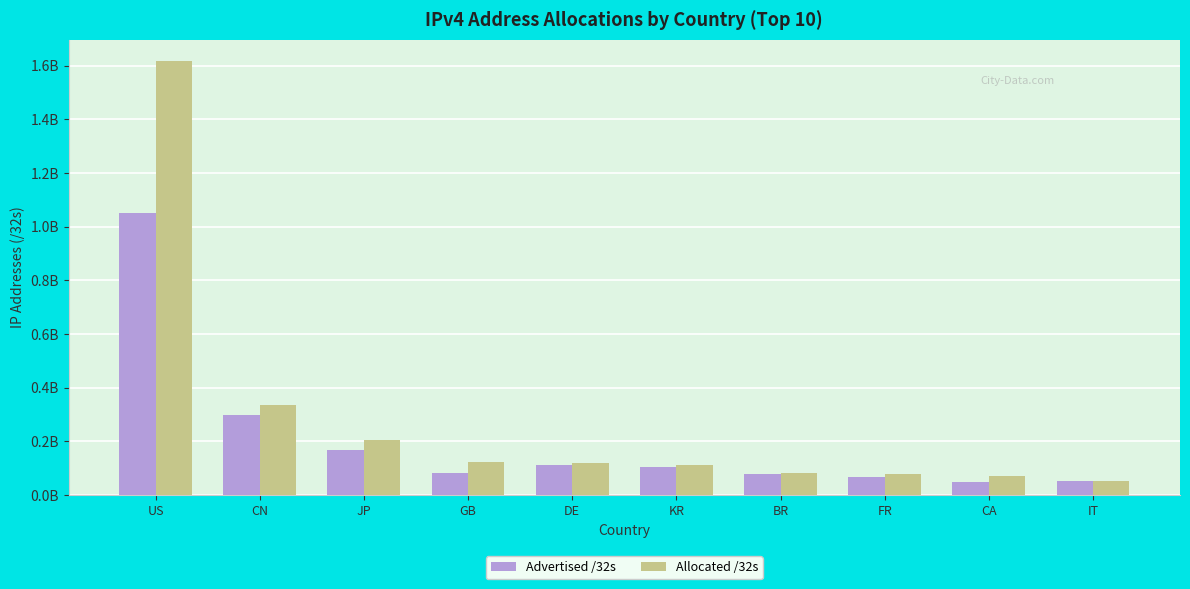

Are the bars grouped side by side (vs. stacked)?

Yes